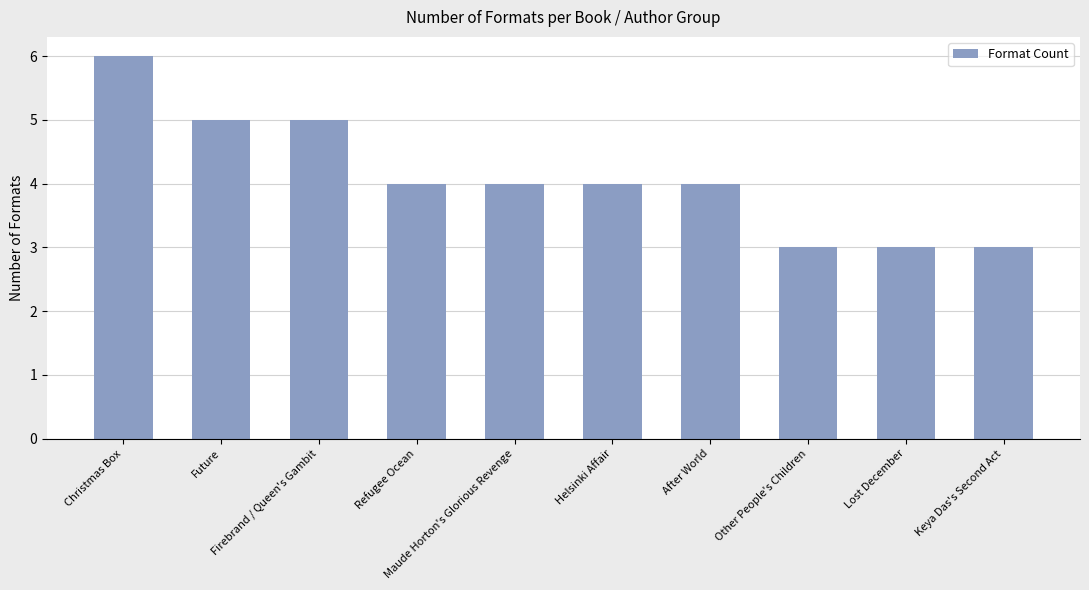

What is the minimum value shown in the chart?

3